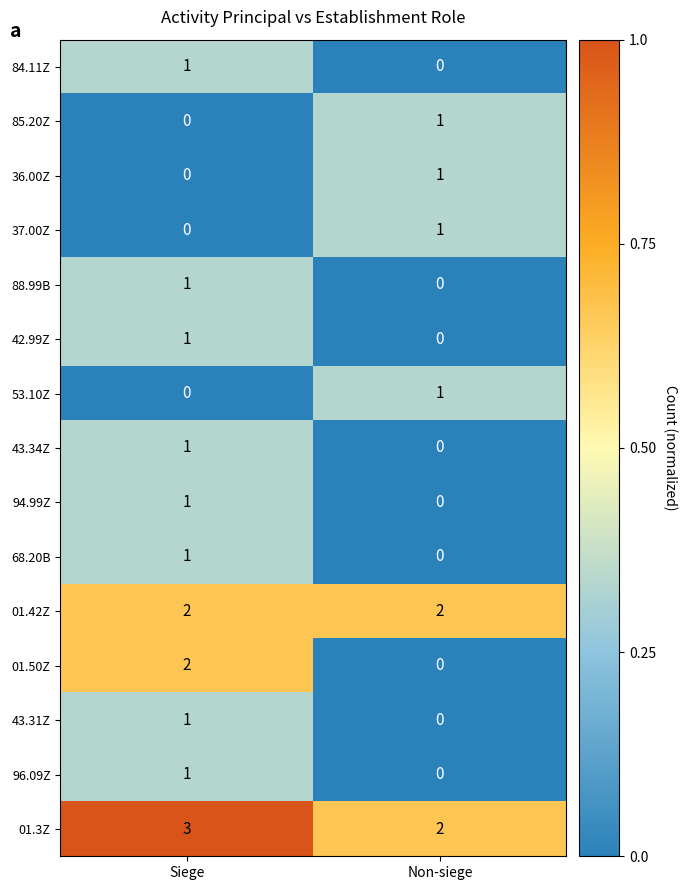

Where is 42.99Z nearest to the value 0?

Non-siege